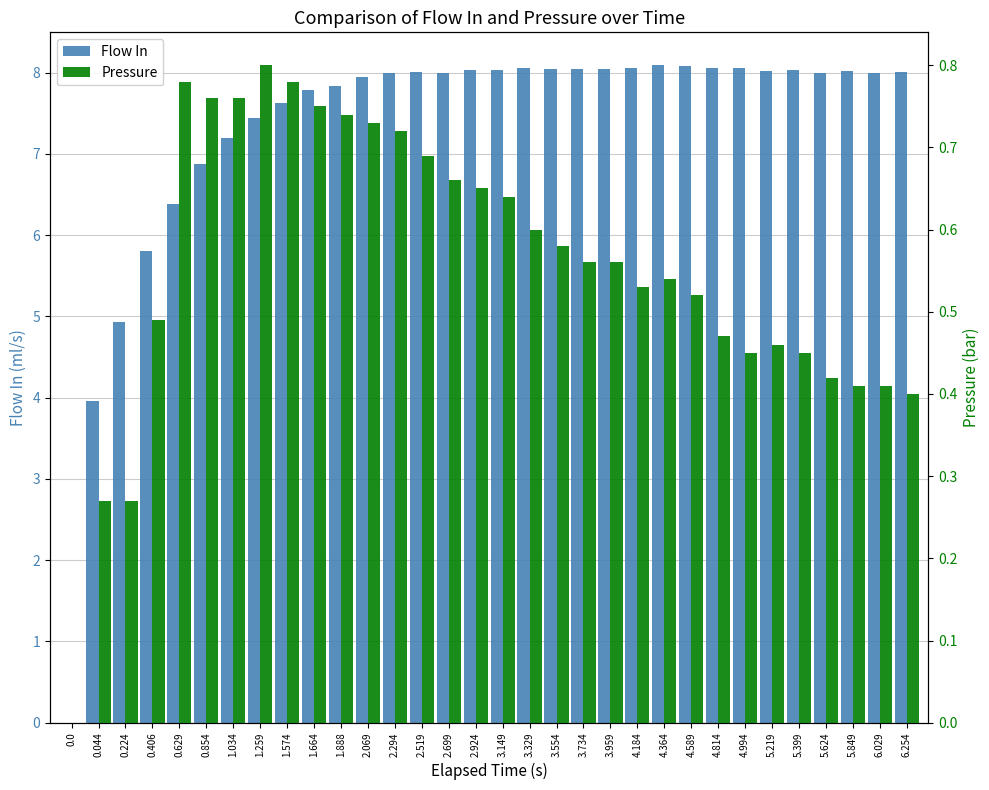

What is the maximum value for Pressure?

0.8